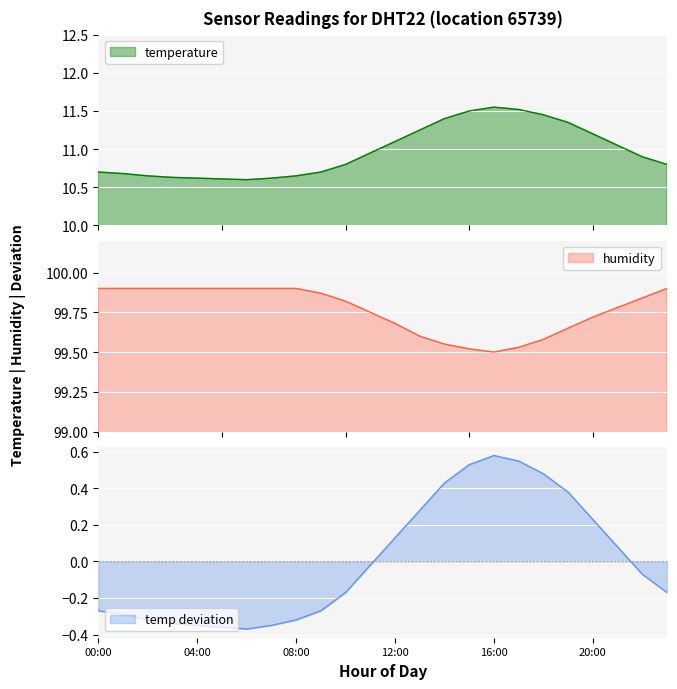

At which label is humidity closest to 99?

16:00